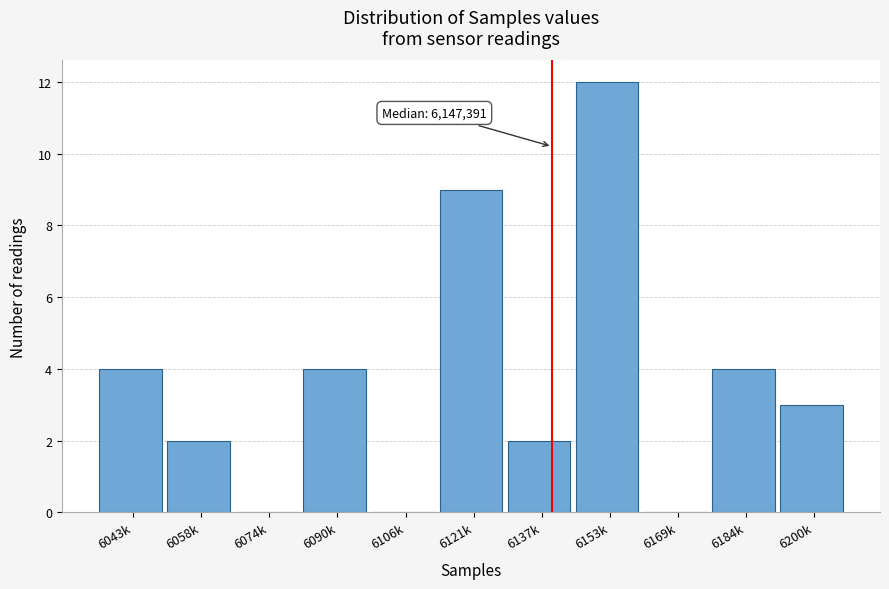

Reading left to right, extract all data points from this chart.

6043k=4	6058k=2	6074k=0	6090k=4	6106k=0	6121k=9	6137k=2	6153k=12	6169k=0	6184k=4	6200k=3